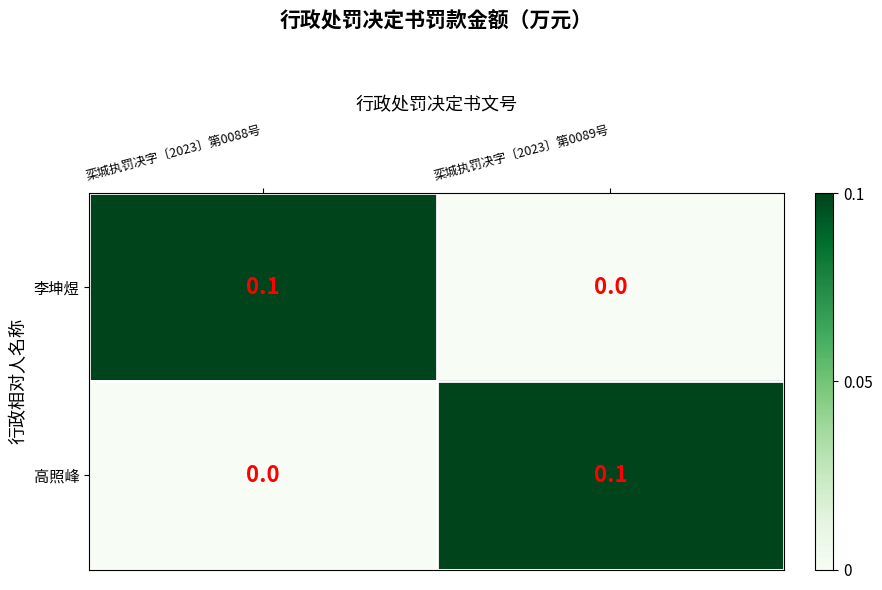

Reading left to right, what are all the values shown in this chart?

李坤煜: 栾城执罚决字〔2023〕第0088号=0.1	栾城执罚决字〔2023〕第0089号=0.0
高照峰: 栾城执罚决字〔2023〕第0088号=0.0	栾城执罚决字〔2023〕第0089号=0.1